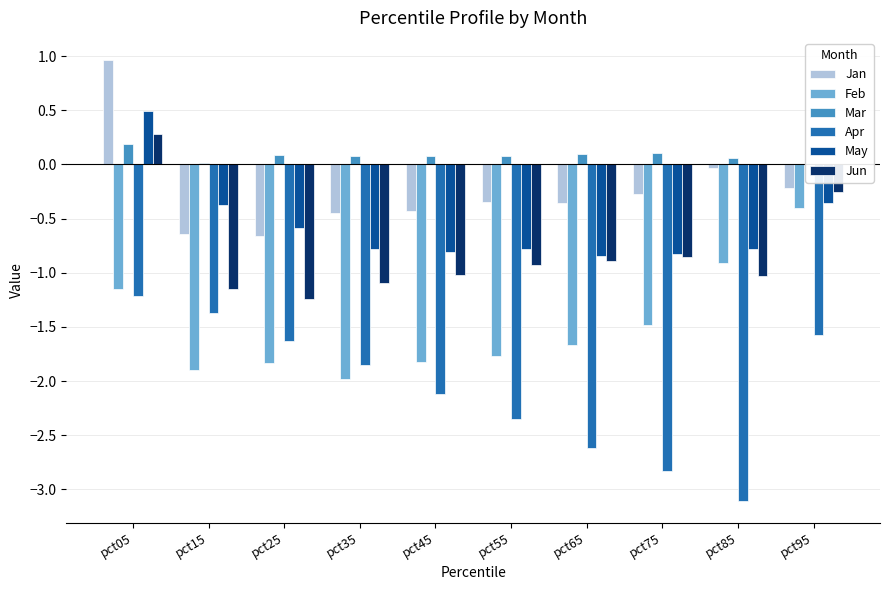

Reading right to left, list all the values displayed in this chart.

Jan: -0.2	-0.0	-0.3	-0.4	-0.3	-0.4	-0.5	-0.7	-0.6	1.0
Feb: -0.4	-0.9	-1.5	-1.7	-1.8	-1.8	-2.0	-1.8	-1.9	-1.1
Mar: 0.0	0.1	0.1	0.1	0.1	0.1	0.1	0.1	0.0	0.2
Apr: -1.6	-3.1	-2.8	-2.6	-2.3	-2.1	-1.9	-1.6	-1.4	-1.2
May: -0.4	-0.8	-0.8	-0.8	-0.8	-0.8	-0.8	-0.6	-0.4	0.5
Jun: -0.3	-1.0	-0.9	-0.9	-0.9	-1.0	-1.1	-1.2	-1.1	0.3